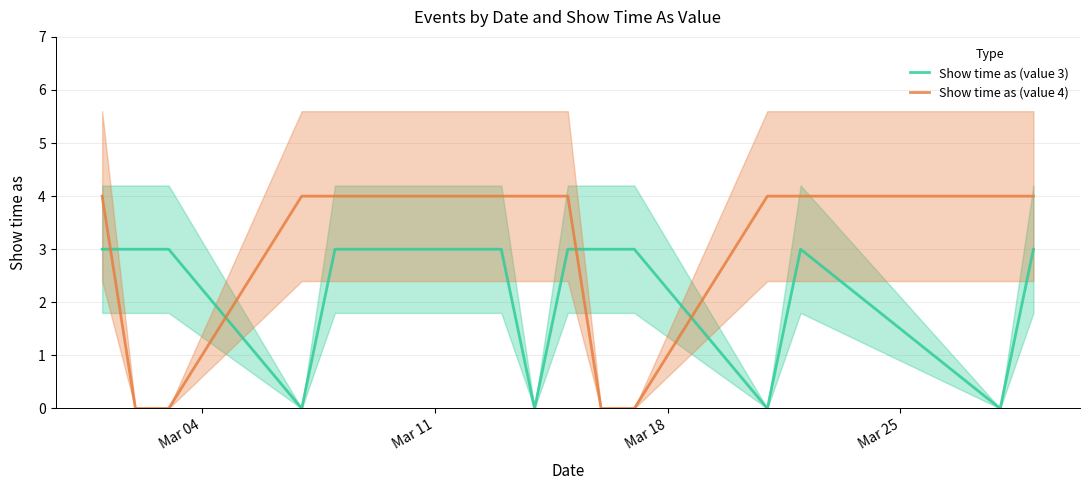

True or false: Show time as (value 4) and Show time as (value 3) intersect in this chart.

True